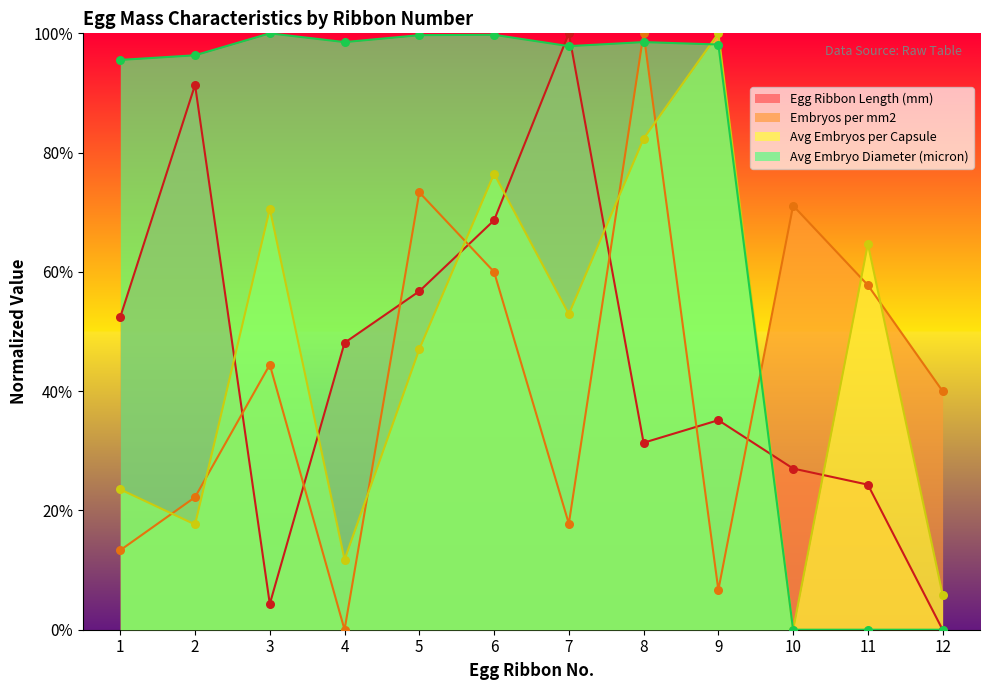

What is the total value across all series at 12?

45.9